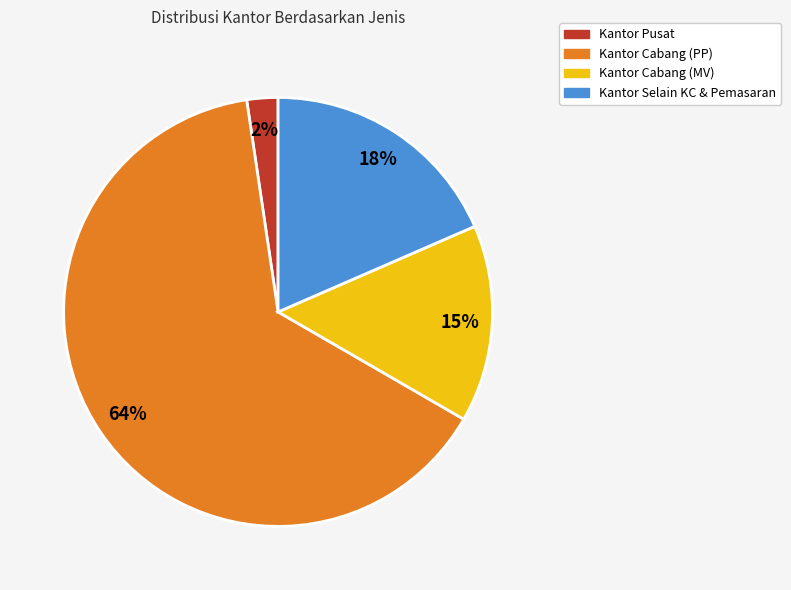

Does any single category account for the majority?

Yes